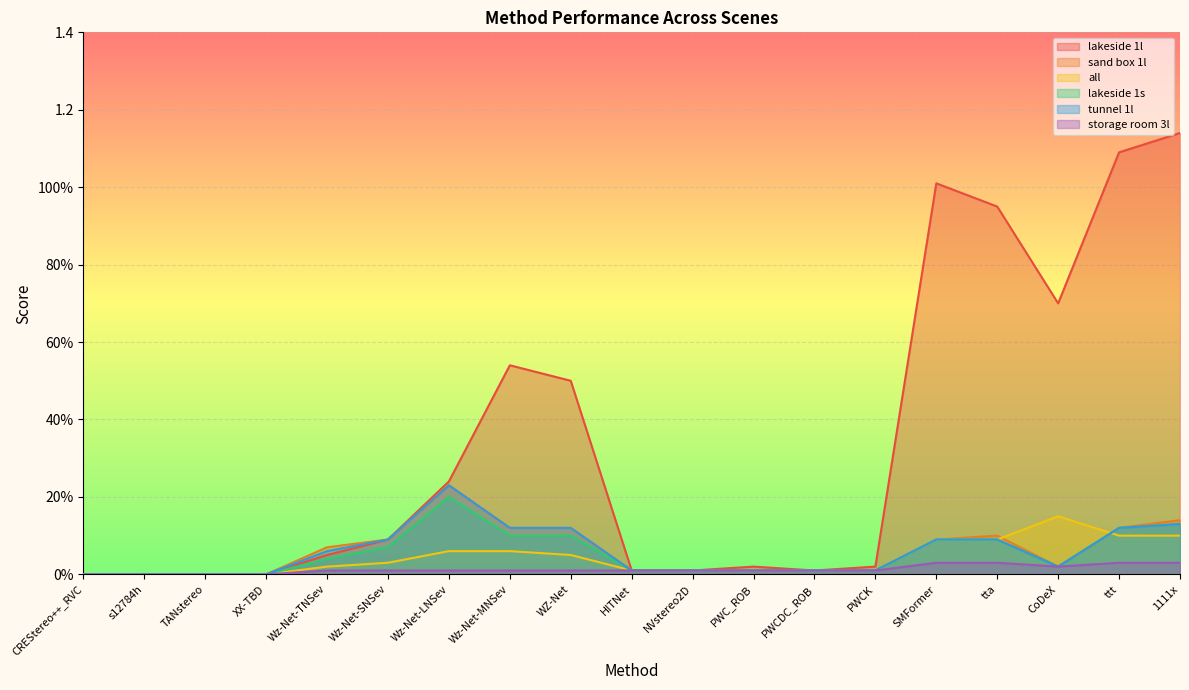

Rank the categories by lakeside 1l value from highest to lowest.

1111x, ttt, SMFormer, tta, CoDeX, Wz-Net-MNSev, WZ-Net, Wz-Net-LNSev, Wz-Net-SNSev, Wz-Net-TNSev, PWC_ROB, PWCK, HITNet, NVstereo2D, PWCDC_ROB, CREStereo++_RVC, s12784h, TANstereo, XX-TBD